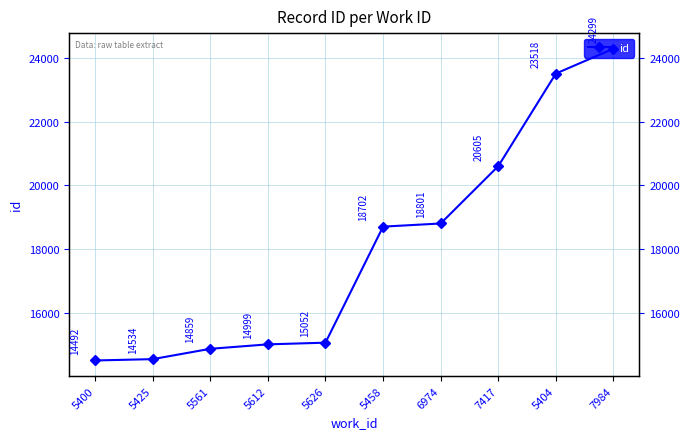

Reading left to right, extract all data points from this chart.

14492	14534	14859	14999	15052	18702	18801	20605	23518	24299